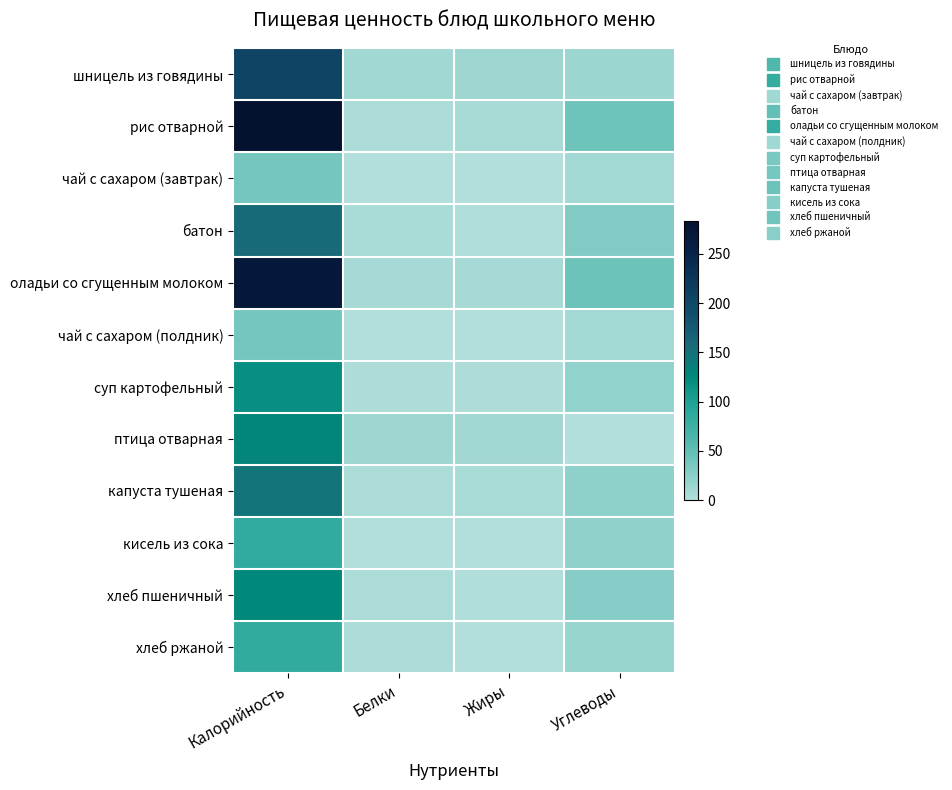

Which series has the widest spread of values?

рис отварной